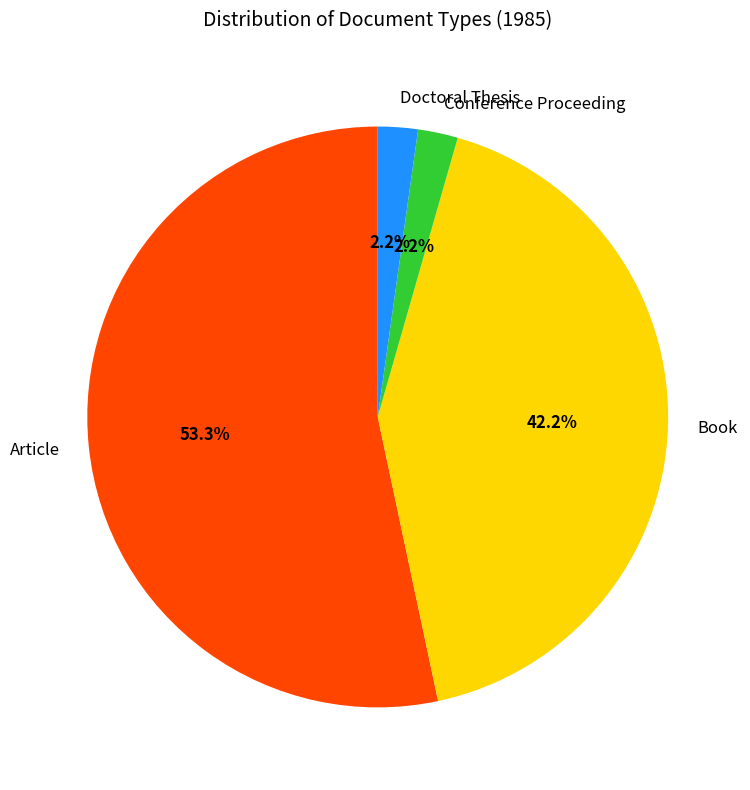

To the nearest percent, what is the difference between the Doctoral Thesis and Article slice percentages?

51%